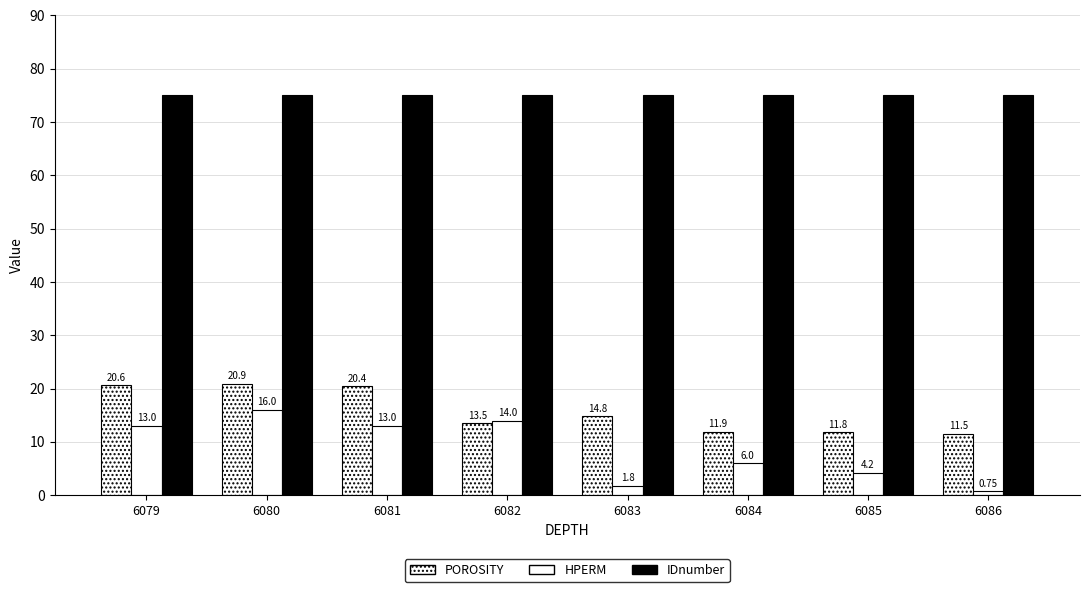

Are the bars horizontal?

No